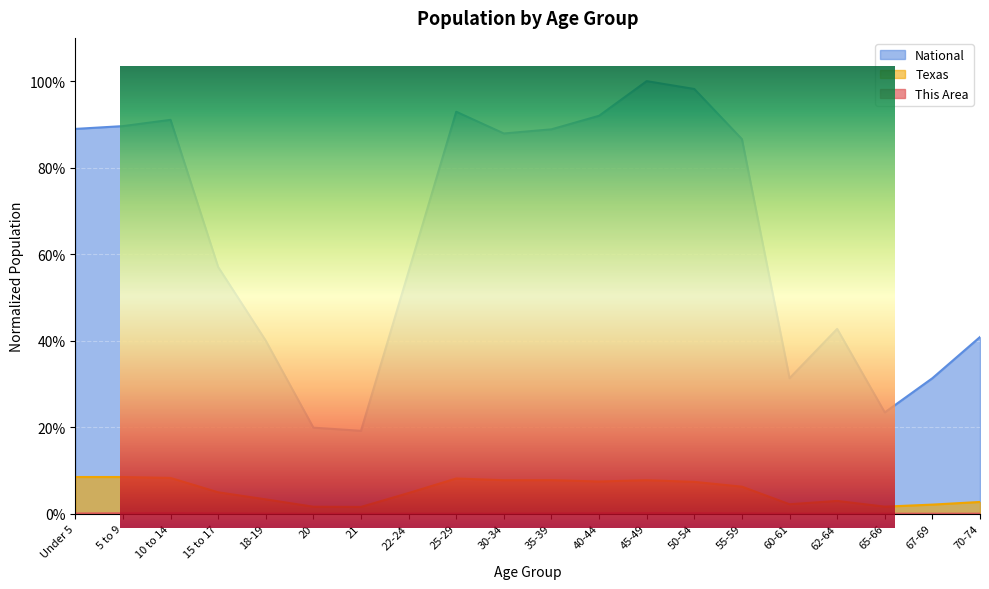

The value of National at 45-49 is 1.0. True or false?

True